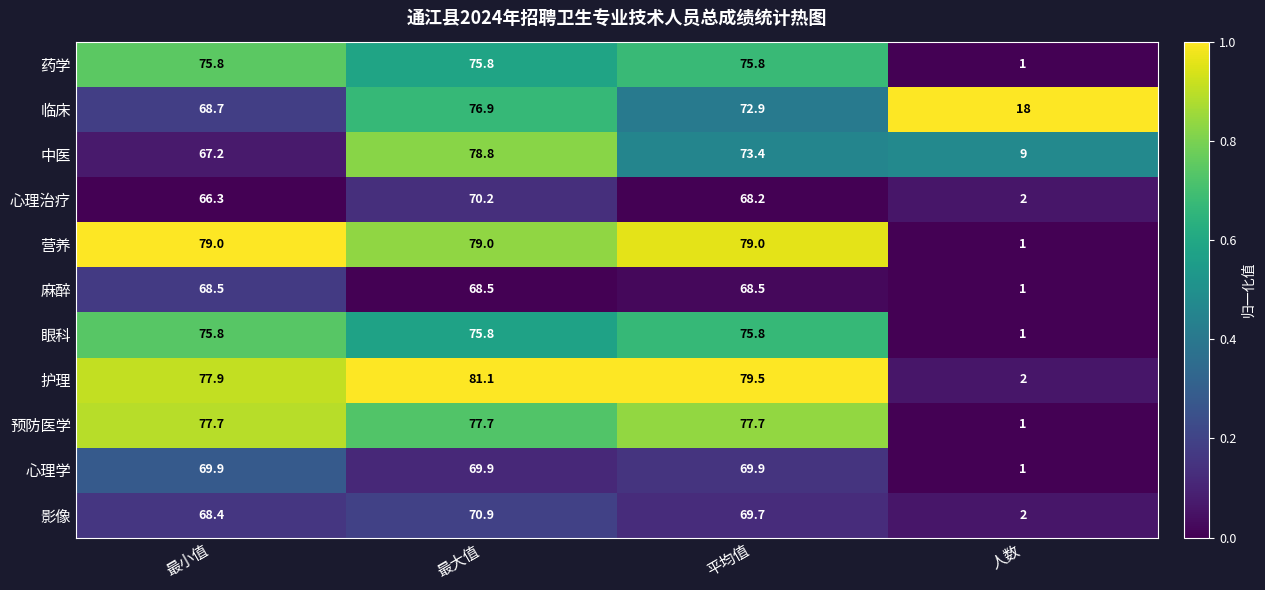

Which series changed the most between 平均值 and 人数?

营养